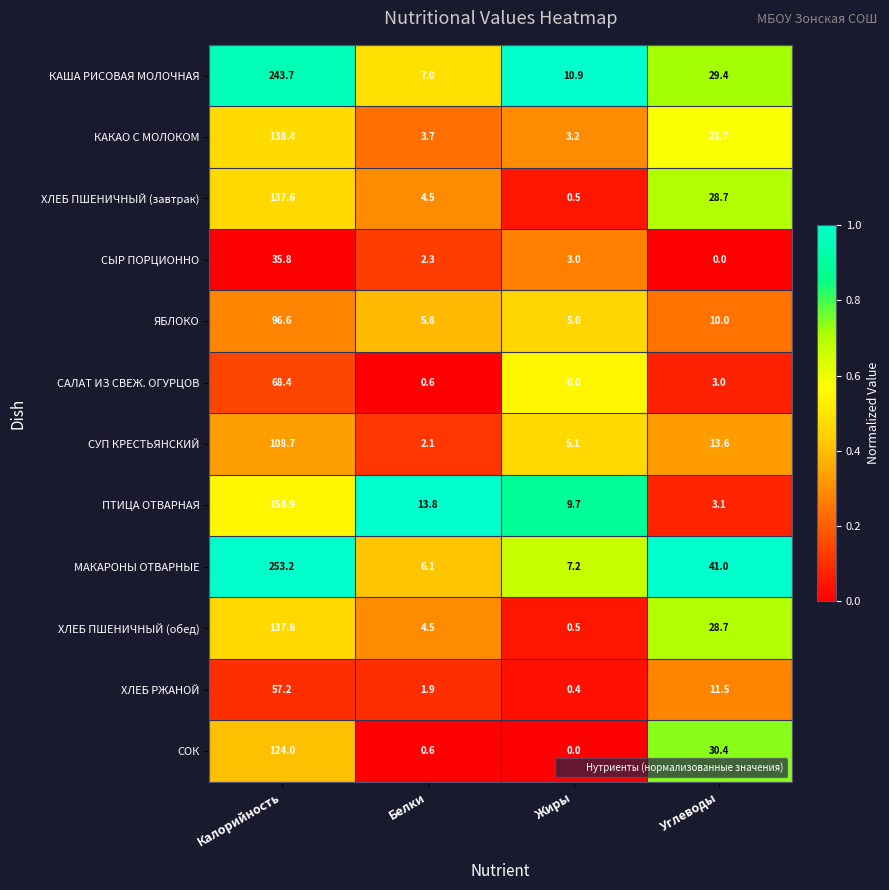

Is it true that ХЛЕБ РЖАНОЙ equals 0.4 at Жиры?

True